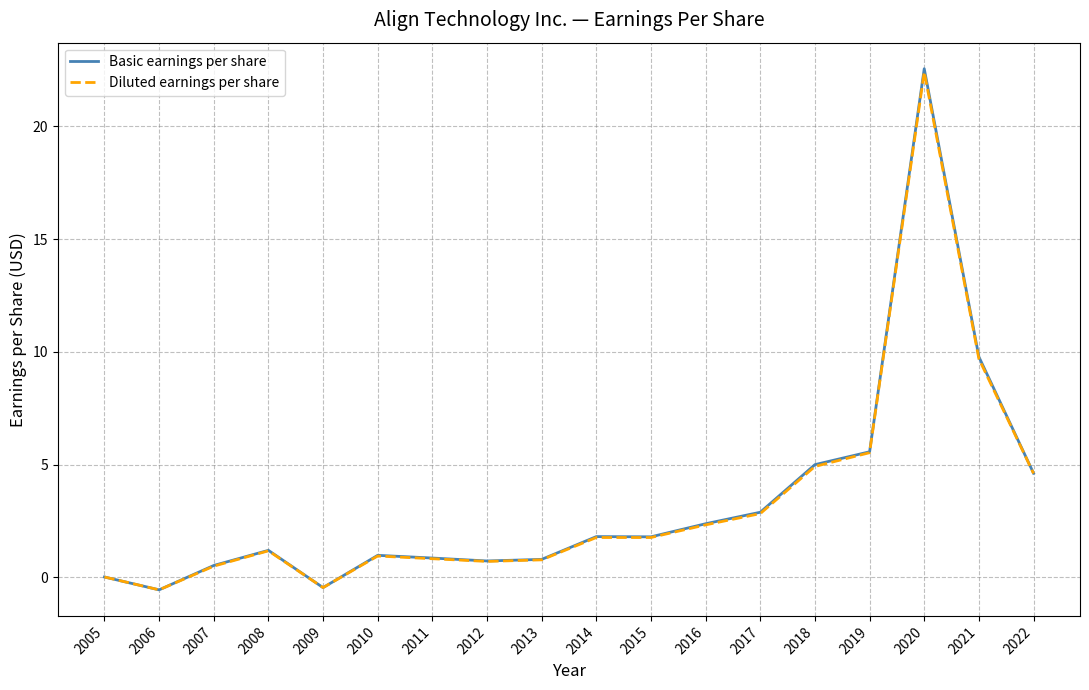

What is the difference between the second highest and second lowest values in the Diluted earnings per share series?

10.1